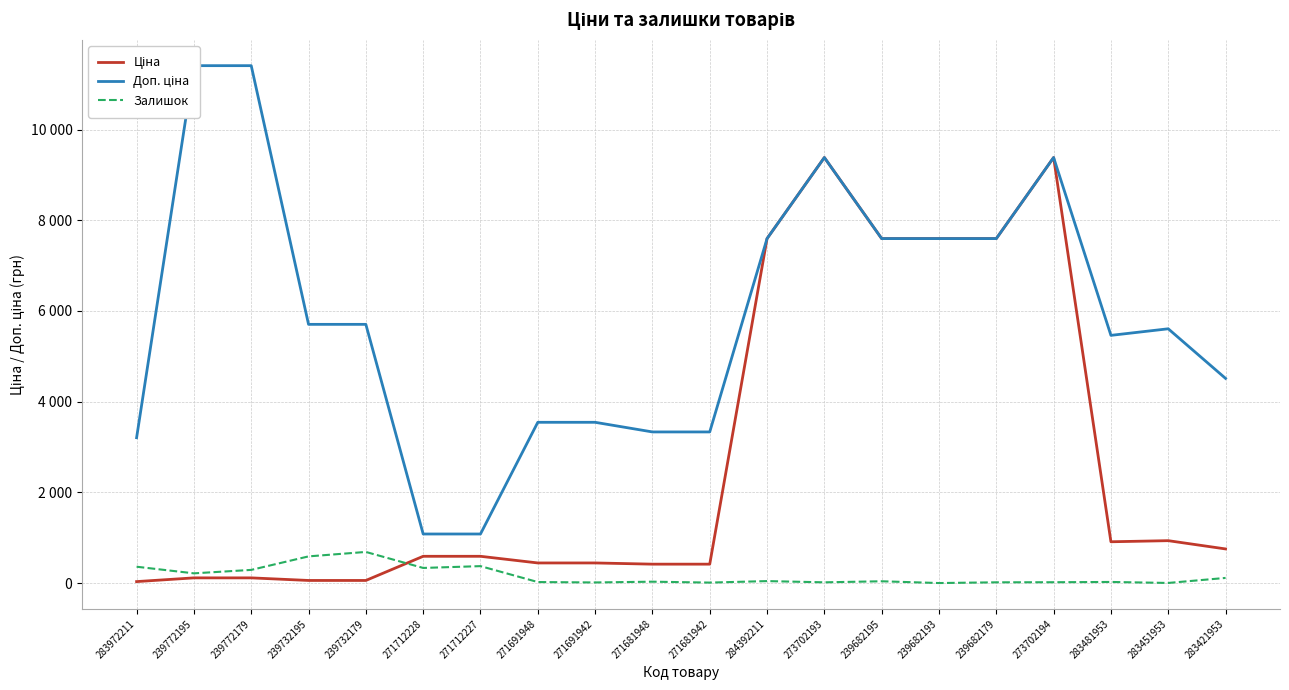

Does the chart have visible grid lines?

Yes